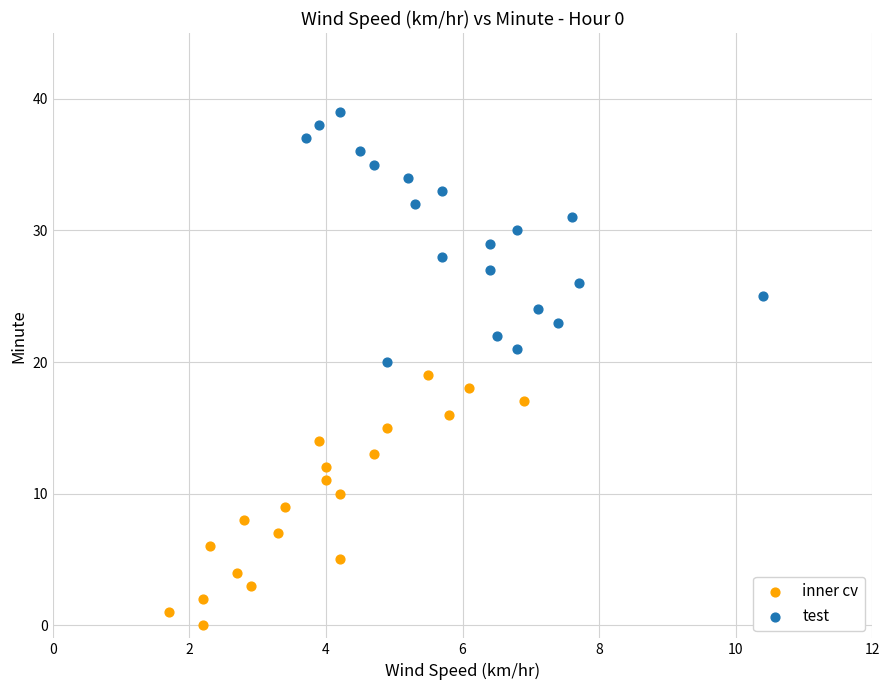

Which series reaches the maximum Y coordinate?

test